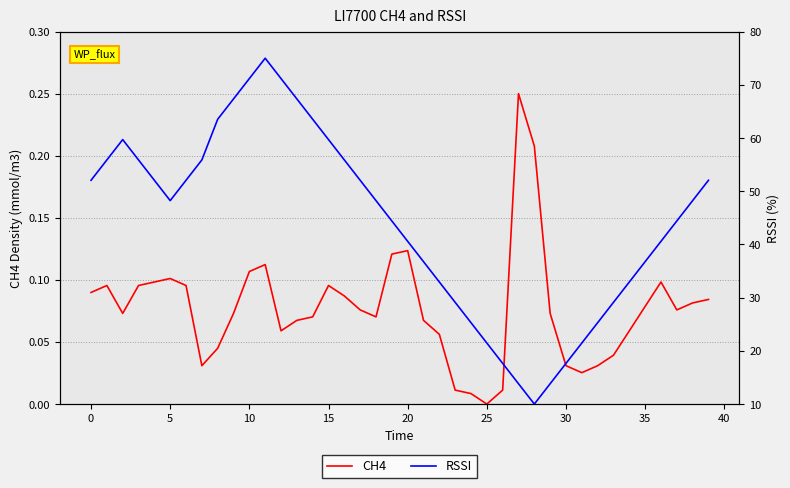

True or false: RSSI and CH4 cross at least once.

False